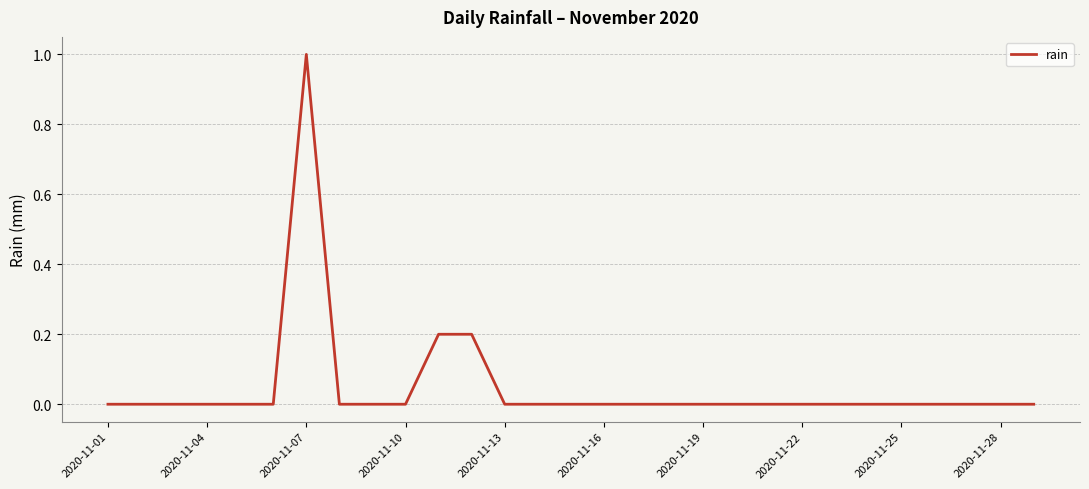

Reading left to right, transcribe all the data shown in this chart.

0.0	0.0	0.0	0.0	0.0	0.0	1.0	0.0	0.0	0.0	0.2	0.2	0.0	0.0	0.0	0.0	0.0	0.0	0.0	0.0	0.0	0.0	0.0	0.0	0.0	0.0	0.0	0.0	0.0